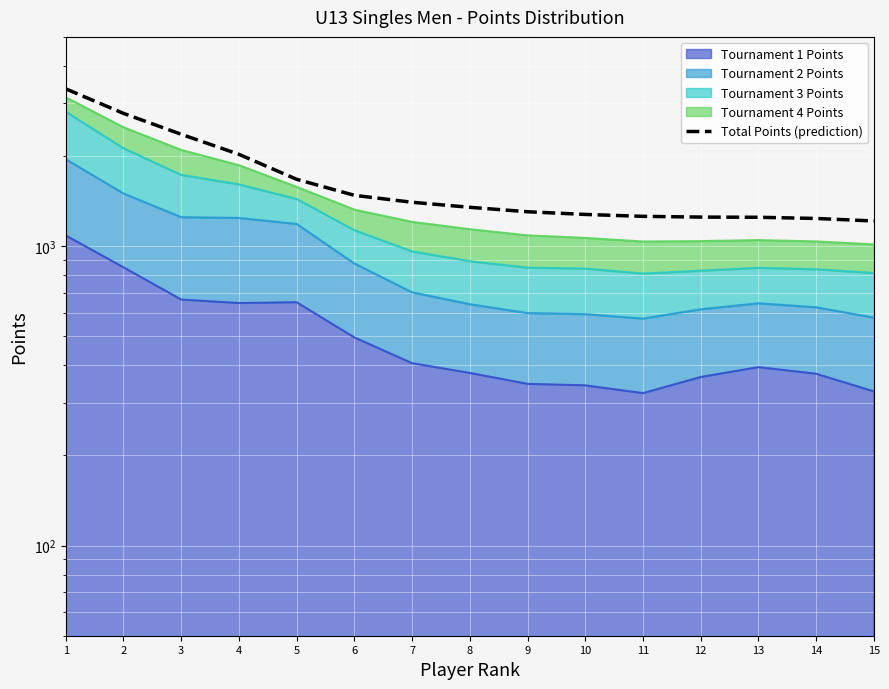

The chart shows a value of 1303.0 at 9. True or false?

True